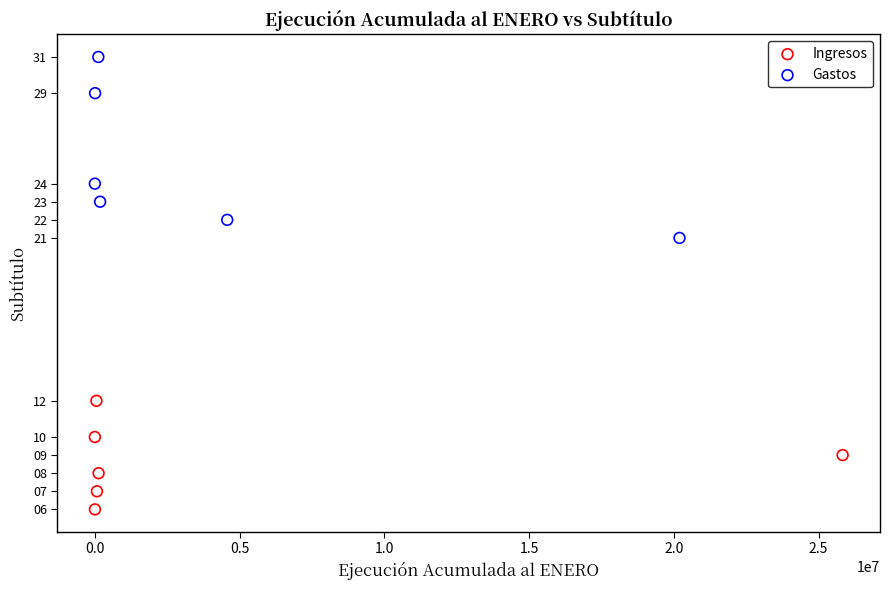

Which series reaches the maximum Y coordinate?

Gastos